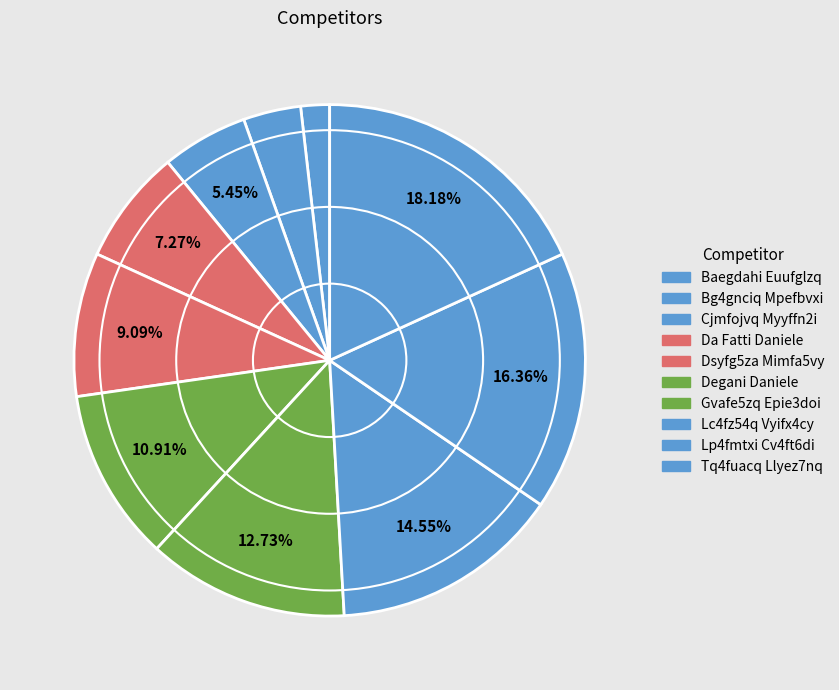

Count the number of slices in the pie.

10